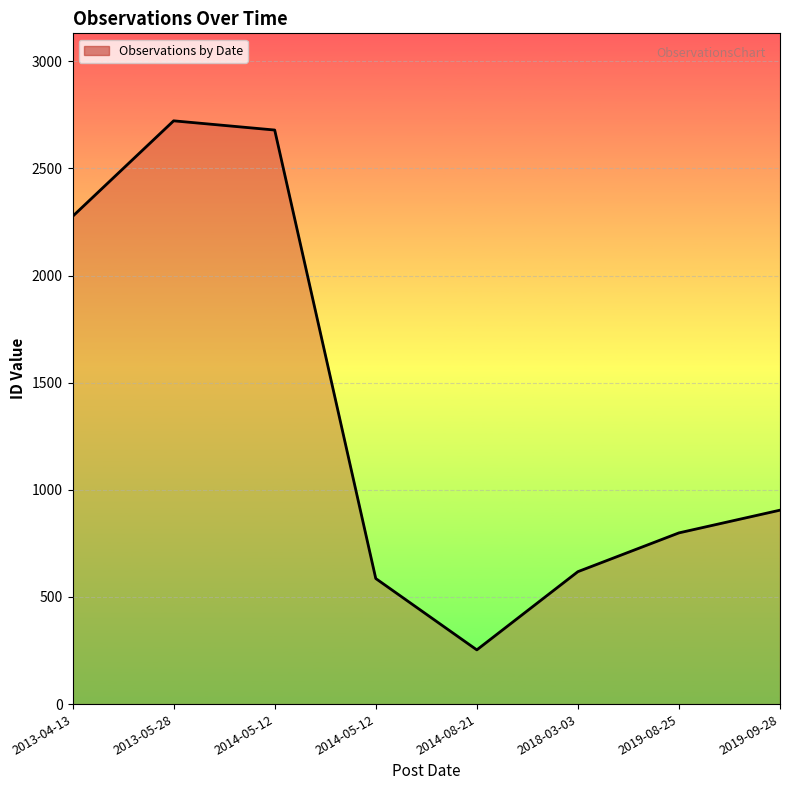

What is the change in value from 2019-08-25 to 2019-09-28?

+106